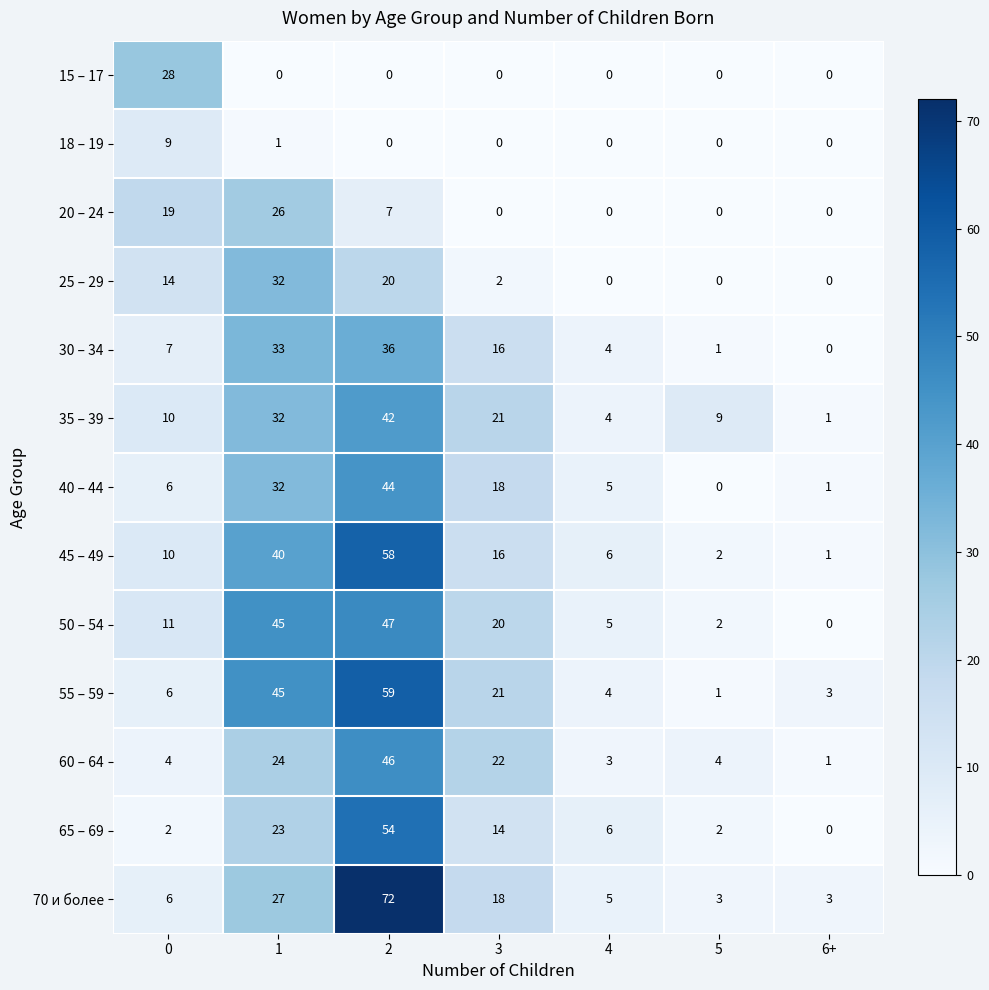

What is the average value of the 50 – 54 series?

19